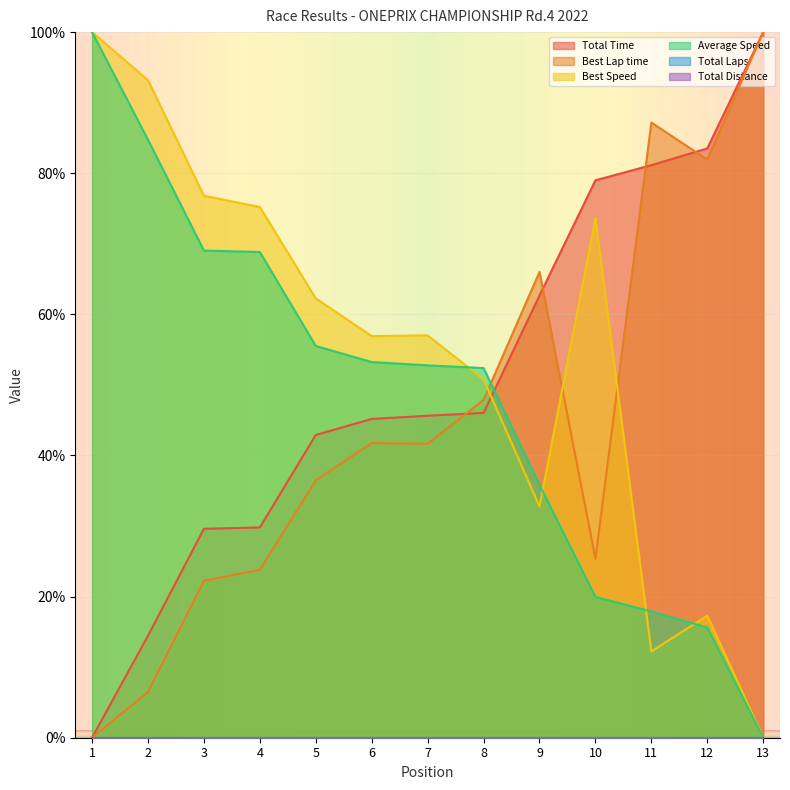

The value of Best Speed at 9 is 57.2. True or false?

False